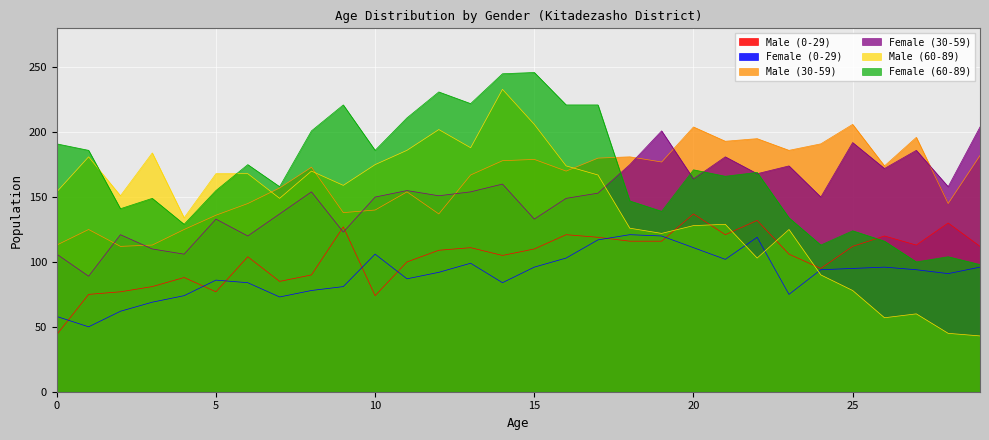

What is the value of the Female (30-59) point at the 17th from the left?

149